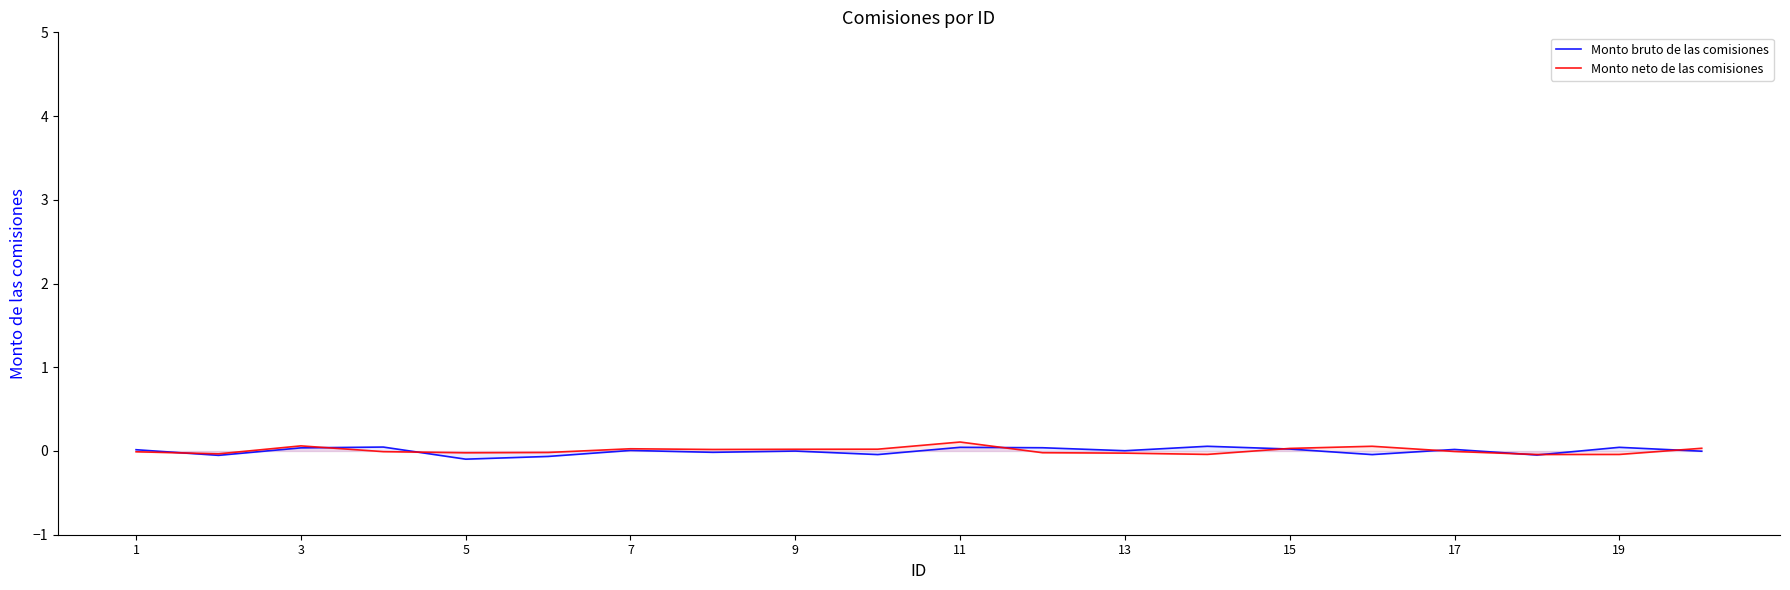

Is it true that Monto neto de las comisiones equals 0.0 at 9?

True